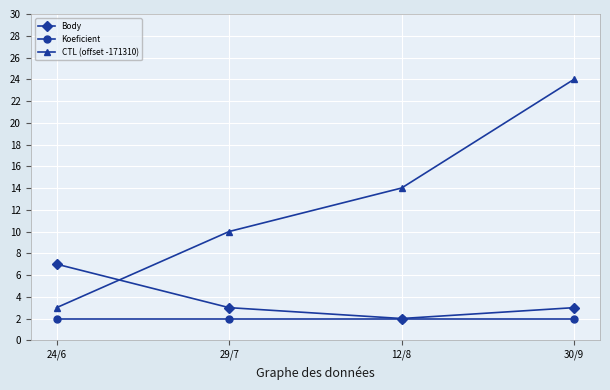

Count the number of categories in the chart.

4